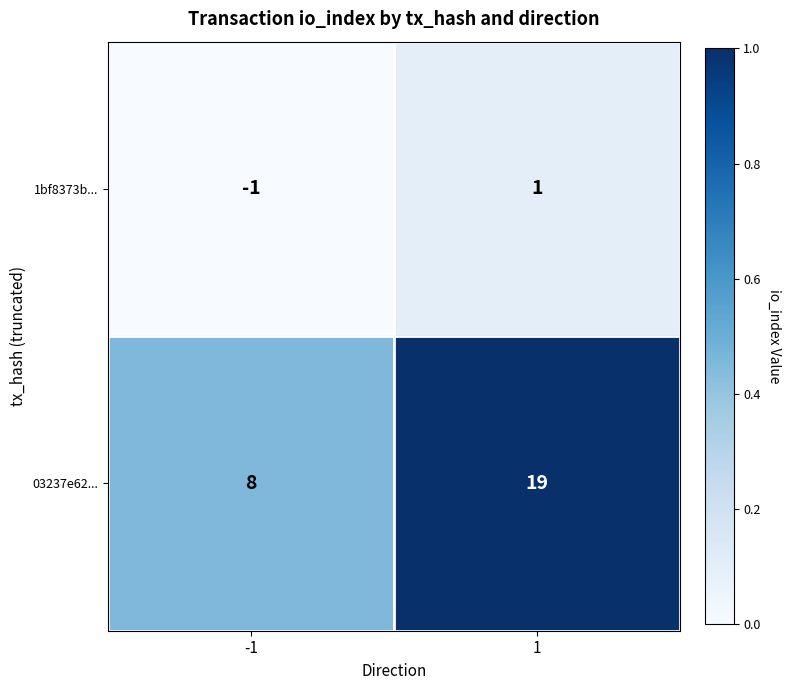

Rank the series by their average value, from lowest to highest.

1bf8373b..., 03237e62...